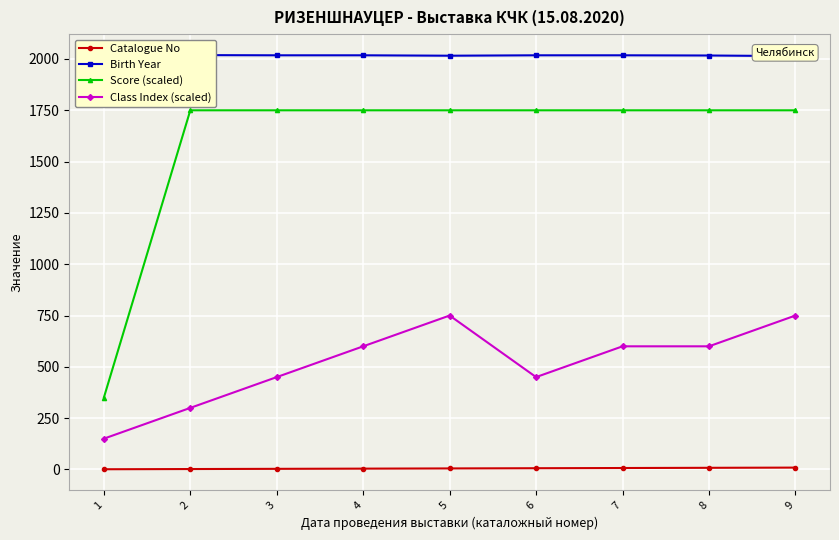

At which category is the sum across all series the highest?

9